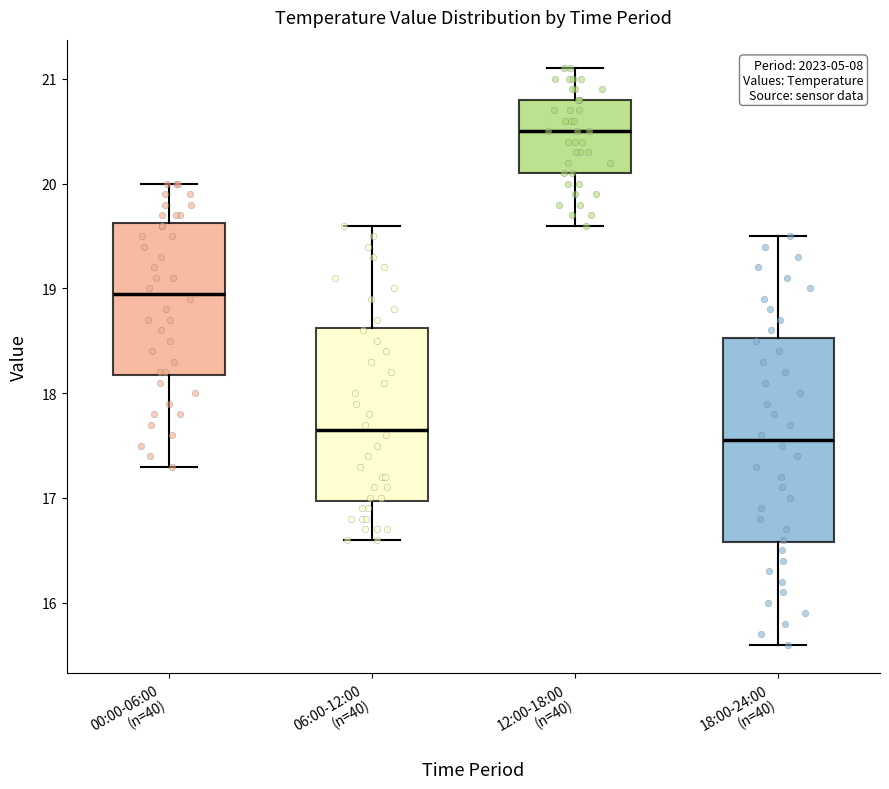

Which box is the tallest, from its lower edge to its upper edge?

18:00-24:00 (n=40)